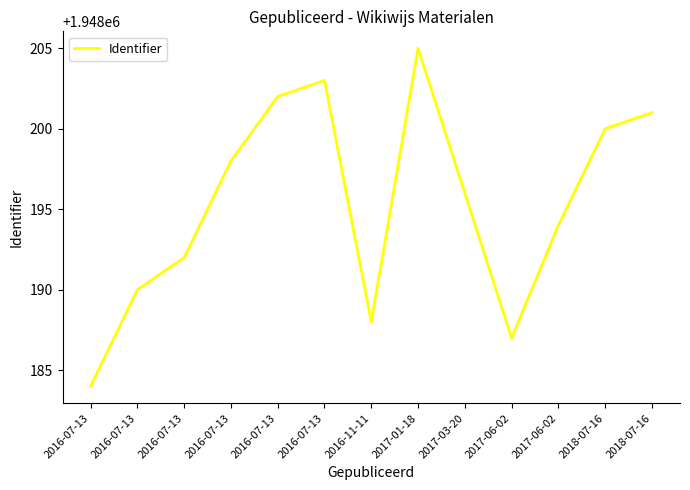

The chart shows a value of 1948192 at 2016-07-13. True or false?

True